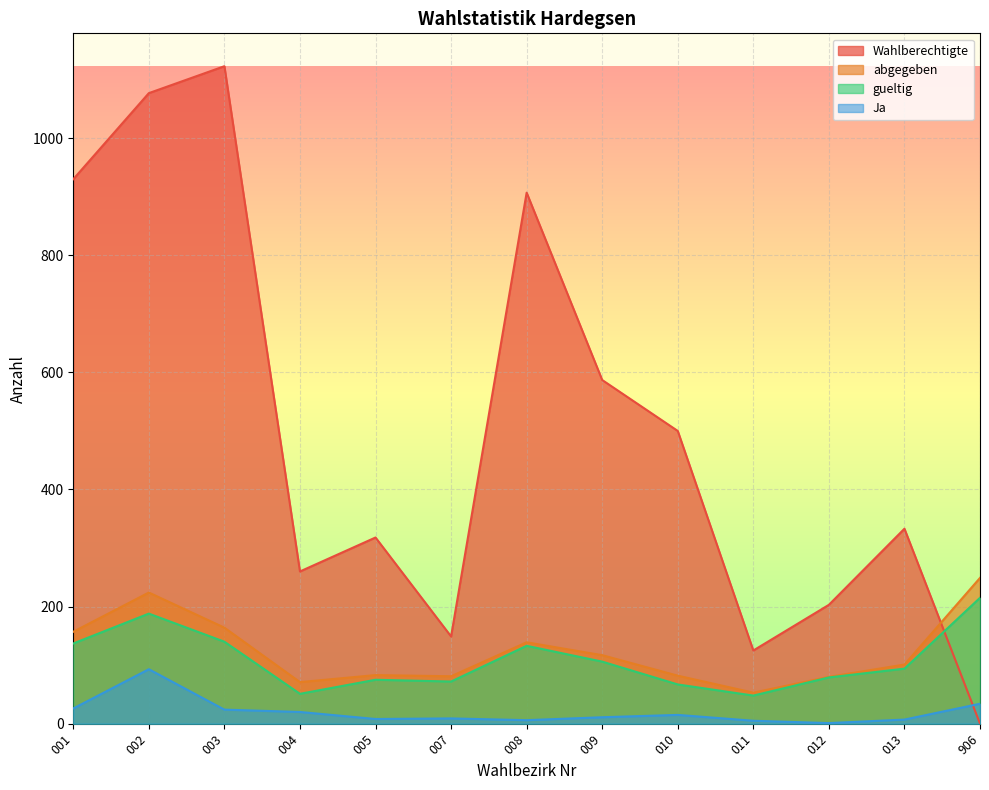

Between 004 and 001, which is larger?

001